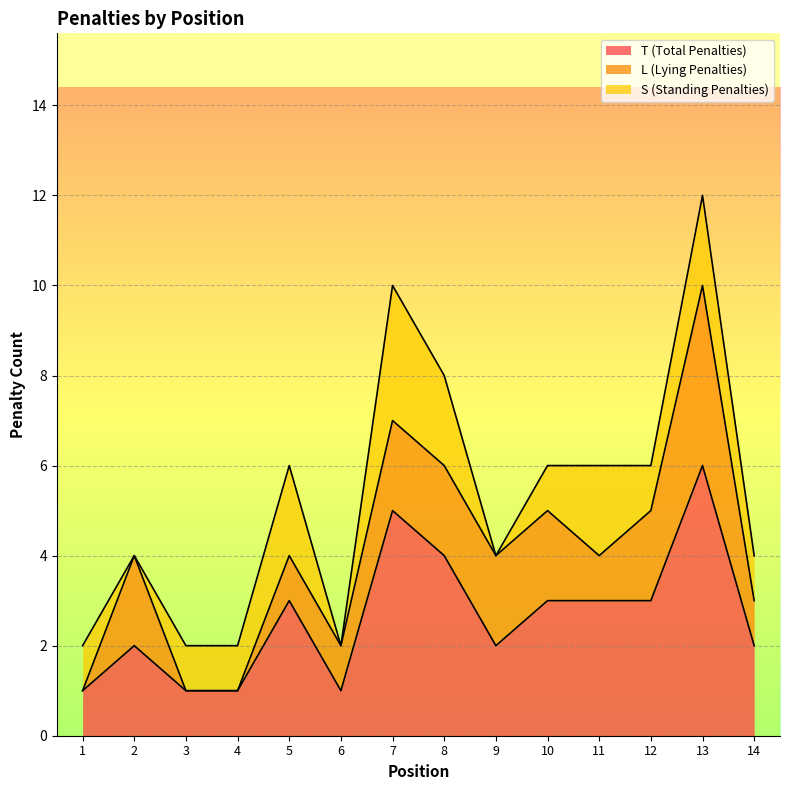

How many data points in T (Total Penalties) are less than 3?

7